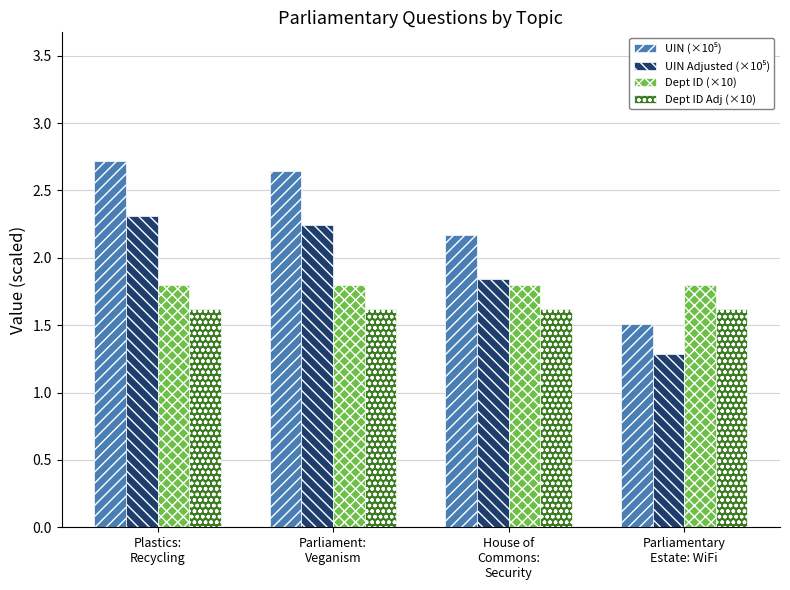

What position from the right is House of
Commons:
Security?

2